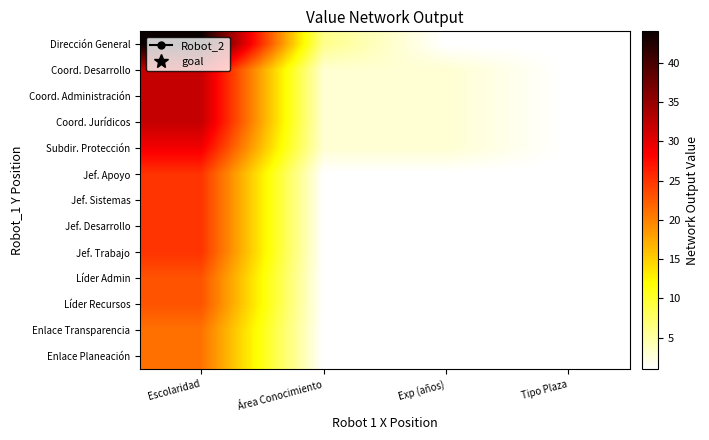

Reading left to right, extract all data points from this chart.

Dirección General: Escolaridad=44	Área Conocimiento=6	Exp (años)=1	Tipo Plaza=1
Coord. Desarrollo: Escolaridad=32	Área Conocimiento=3	Exp (años)=3	Tipo Plaza=1
Coord. Administración: Escolaridad=32	Área Conocimiento=3	Exp (años)=3	Tipo Plaza=1
Coord. Jurídicos: Escolaridad=32	Área Conocimiento=3	Exp (años)=3	Tipo Plaza=1
Subdir. Protección: Escolaridad=29	Área Conocimiento=3	Exp (años)=3	Tipo Plaza=1
Jef. Apoyo: Escolaridad=25	Área Conocimiento=1	Exp (años)=1	Tipo Plaza=1
Jef. Sistemas: Escolaridad=25	Área Conocimiento=1	Exp (años)=1	Tipo Plaza=1
Jef. Desarrollo: Escolaridad=25	Área Conocimiento=1	Exp (años)=1	Tipo Plaza=1
Jef. Trabajo: Escolaridad=25	Área Conocimiento=1	Exp (años)=1	Tipo Plaza=1
Líder Admin: Escolaridad=23	Área Conocimiento=1	Exp (años)=1	Tipo Plaza=1
Líder Recursos: Escolaridad=23	Área Conocimiento=1	Exp (años)=1	Tipo Plaza=1
Enlace Transparencia: Escolaridad=21	Área Conocimiento=1	Exp (años)=1	Tipo Plaza=1
Enlace Planeación: Escolaridad=21	Área Conocimiento=1	Exp (años)=1	Tipo Plaza=1